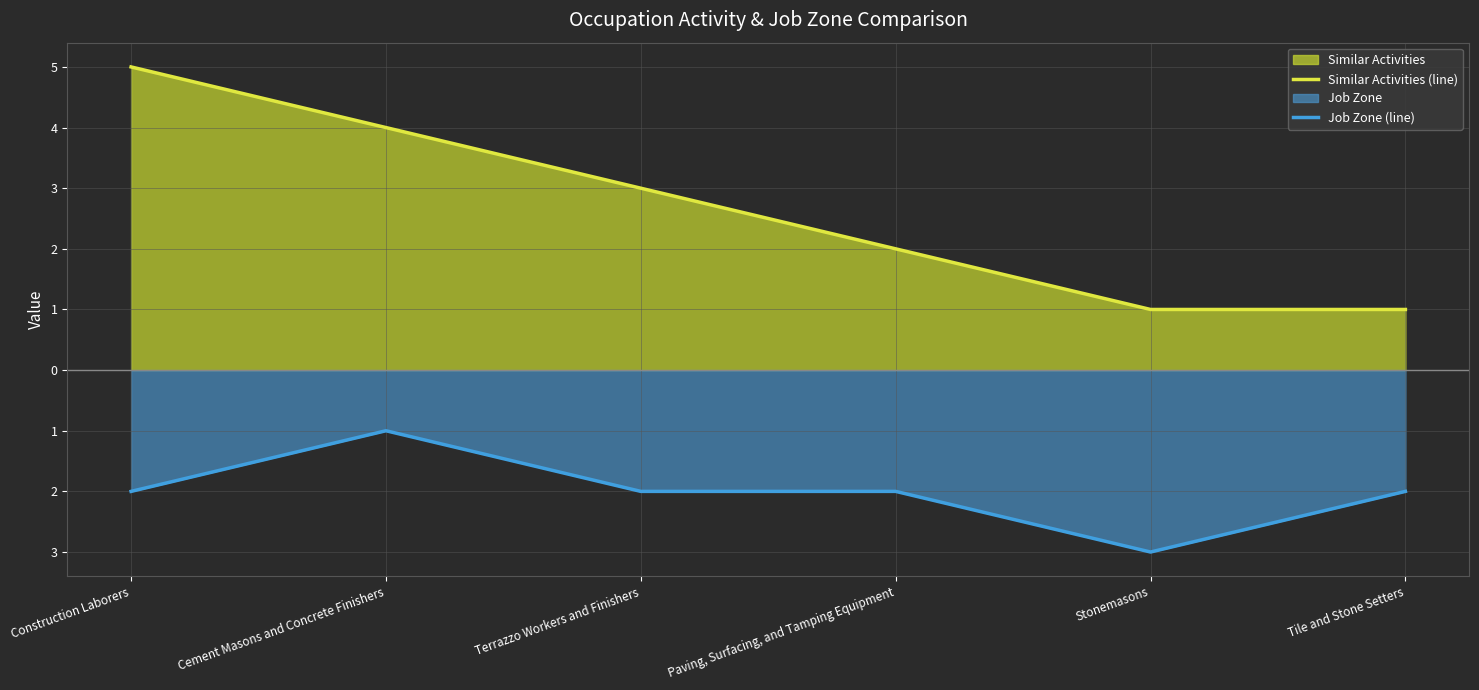

How many data points in Job Zone (line) are above -2?

1